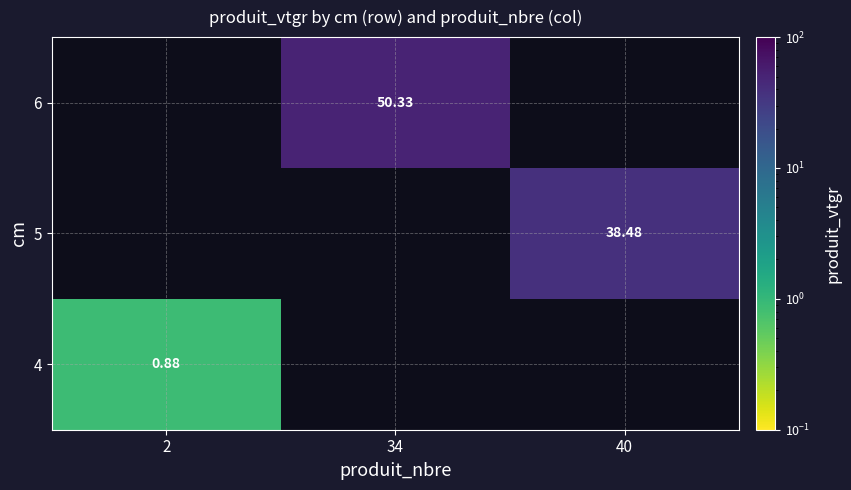

True or false: 4 has a value of -0.4 at 40.

False